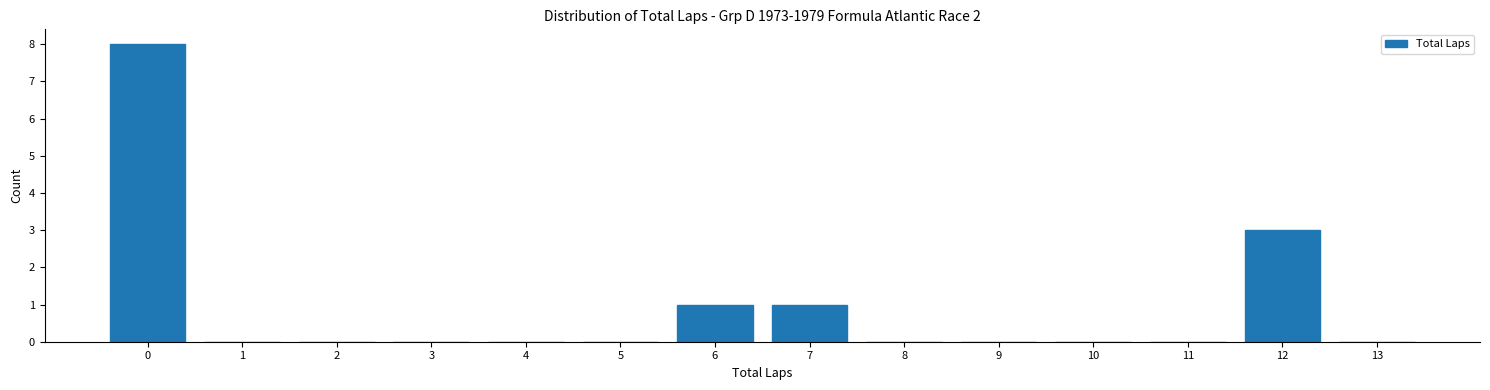

True or false: the data shows 0 at 7.

False